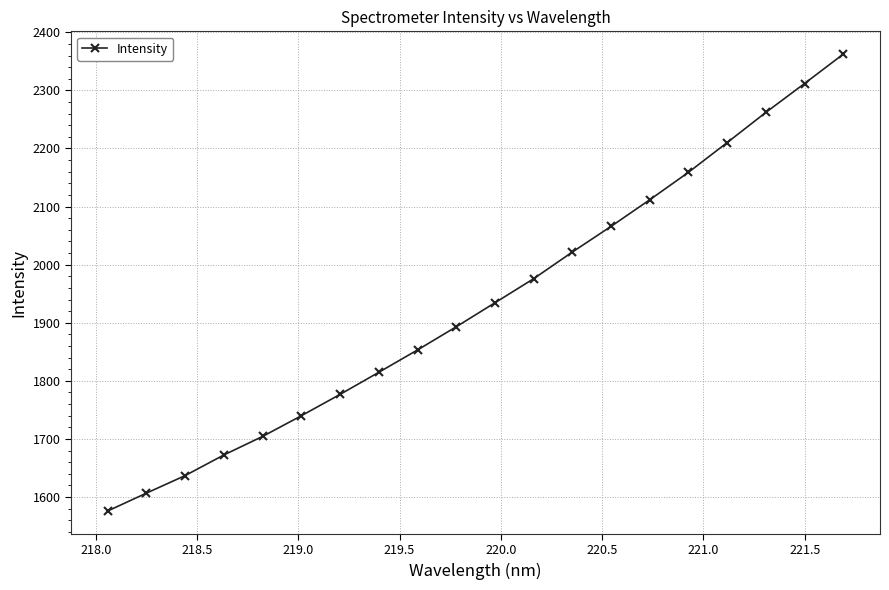

What is the difference between the maximum and minimum values?

786.2